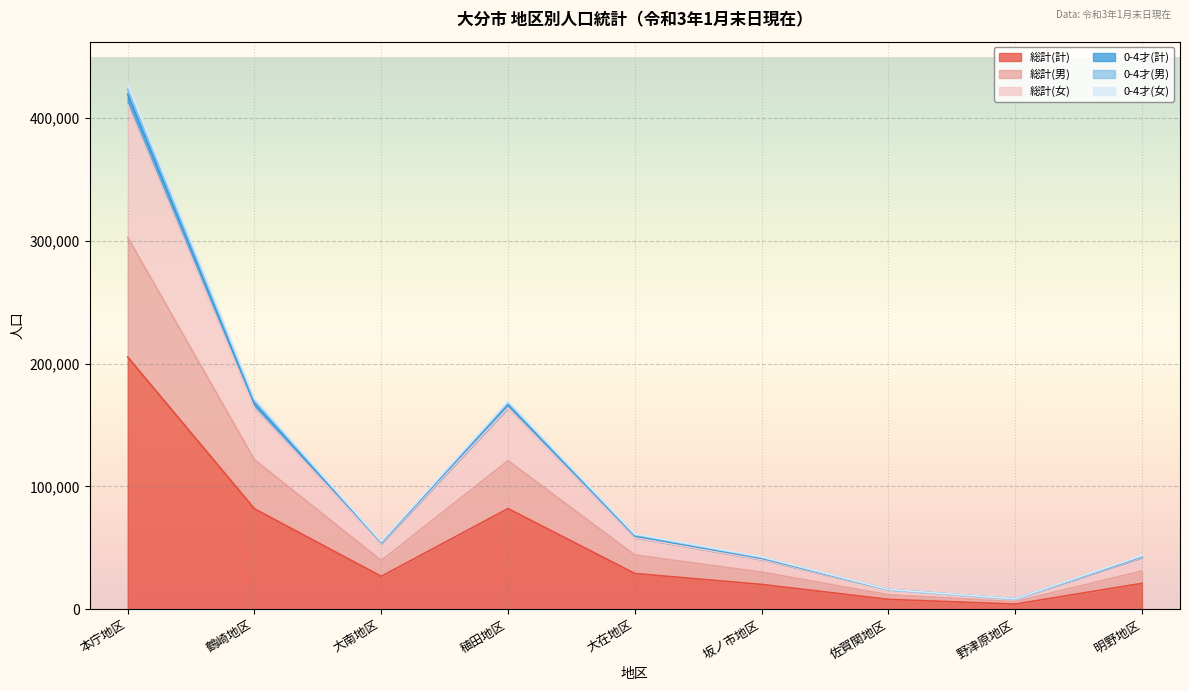

The value of 総計(計) at 大在地区 is 29079. True or false?

True